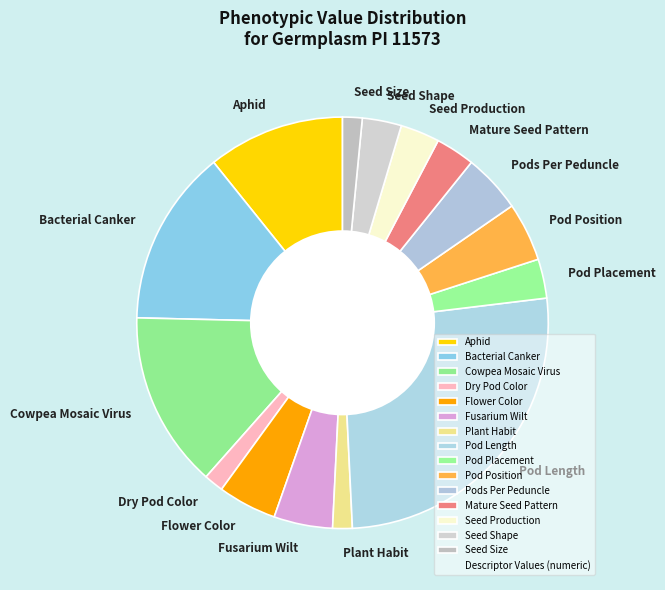

The Mature Seed Pattern slice represents 3% of the pie. True or false?

True